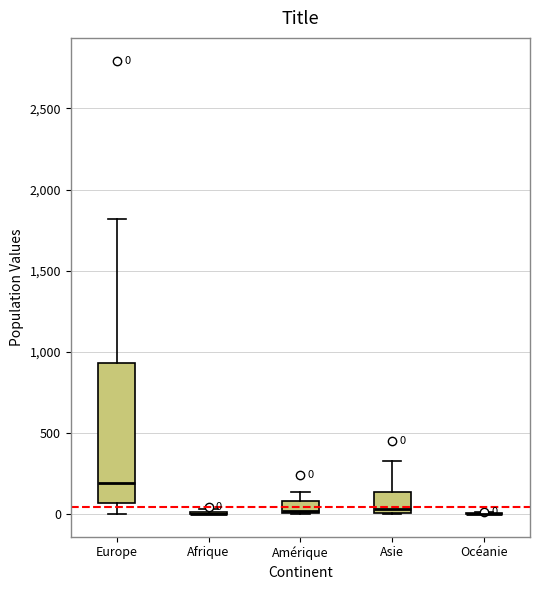

Which box is the tallest, from its lower edge to its upper edge?

Europe